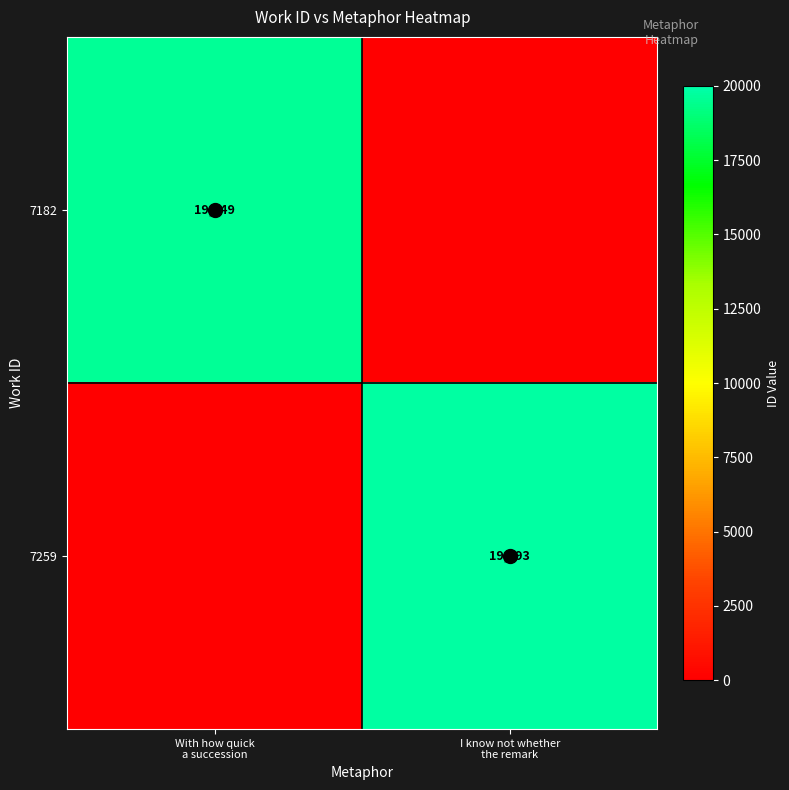

The 7259 series shows 19793 at I know not whether the remark. True or false?

True